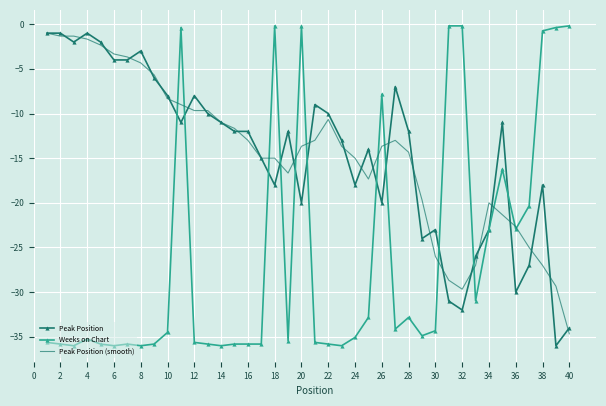

What is the minimum value shown in the chart?

-36.0